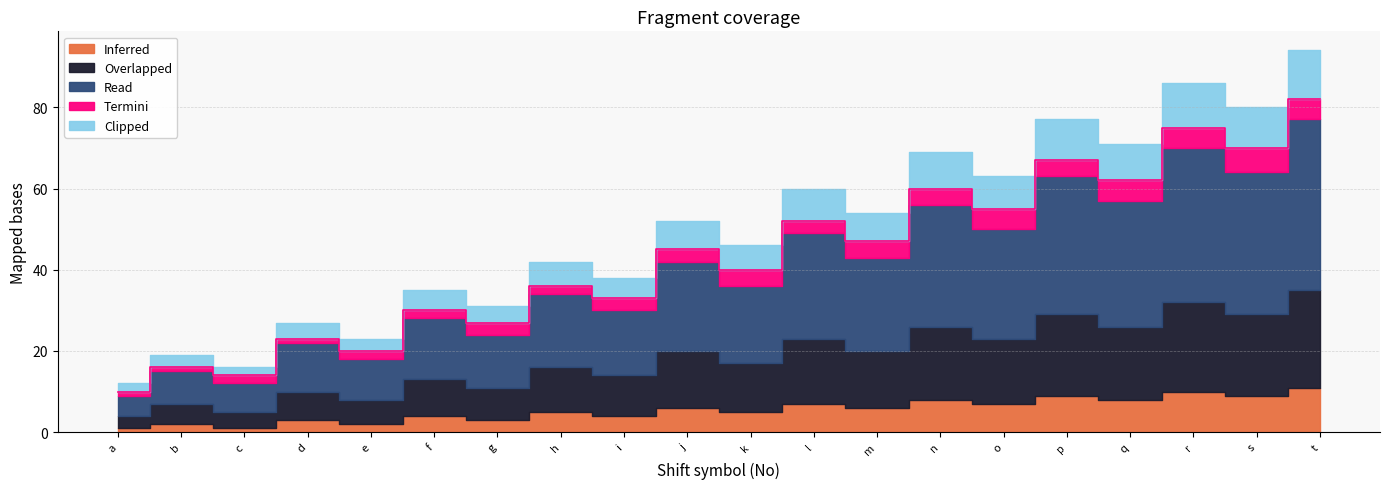

Which series has the largest range (max minus min)?

Read